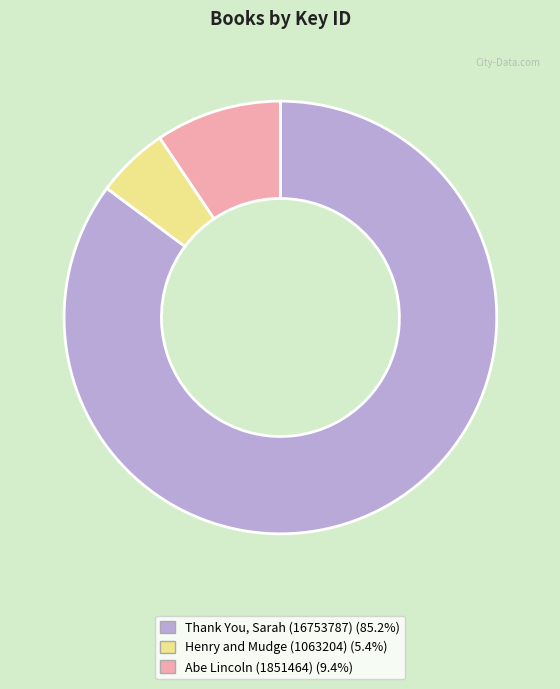

Approximately how many times larger is the value at Thank You, Sarah (16753787) compared to Henry and Mudge (1063204)?

15.8